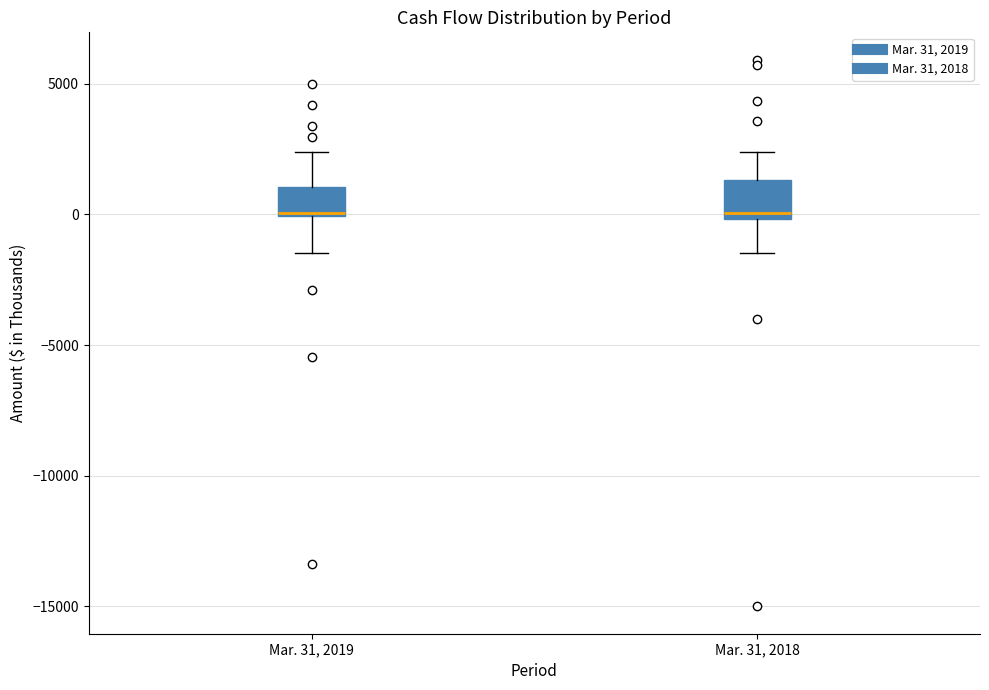

Reading left to right, read every box against the y-axis: the position of its median line, the range the box covers, and the ends of its whiskers. The values are not printed on the chart, so give them approximately, as read against the axis.

Mar. 31, 2019: median 0, box 0 to 1000, whiskers -1500 to 2500
Mar. 31, 2018: median 0 (just above the box's lower edge), box 0 to 1500, whiskers -1500 to 2500